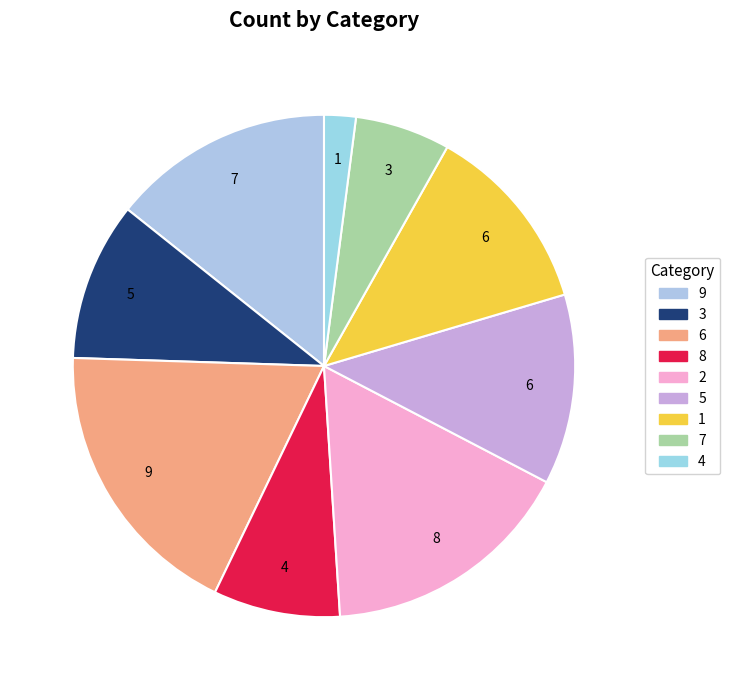

Is there any slice that represents more than half of the pie?

No